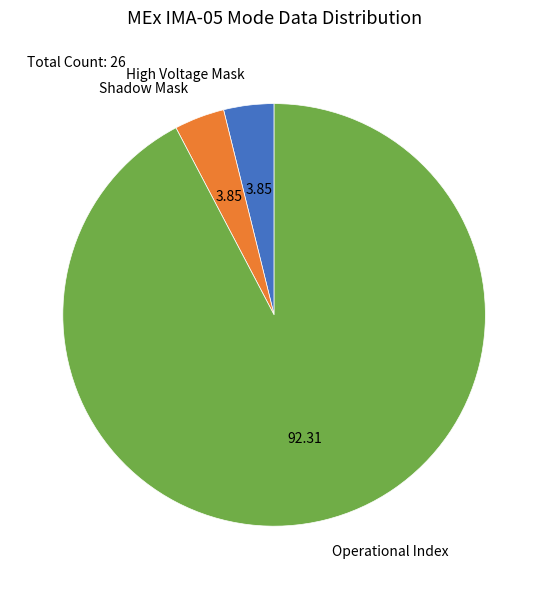

Which has a higher value, Operational Index or High Voltage Mask?

Operational Index